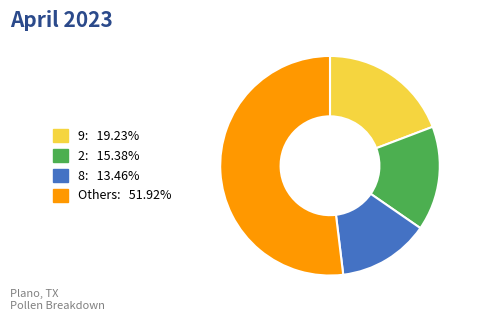

Is there a majority slice in this chart?

Yes